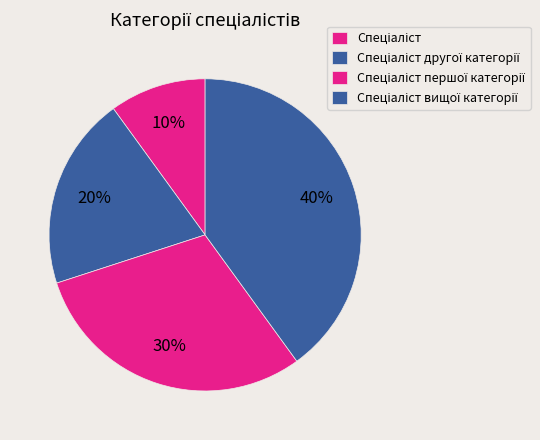

How many segments does this pie chart have?

4